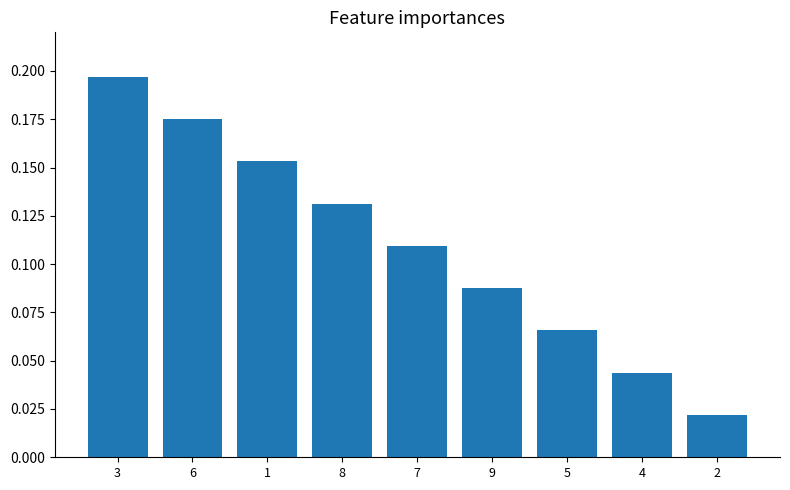

What is the sum of all values?

1.0